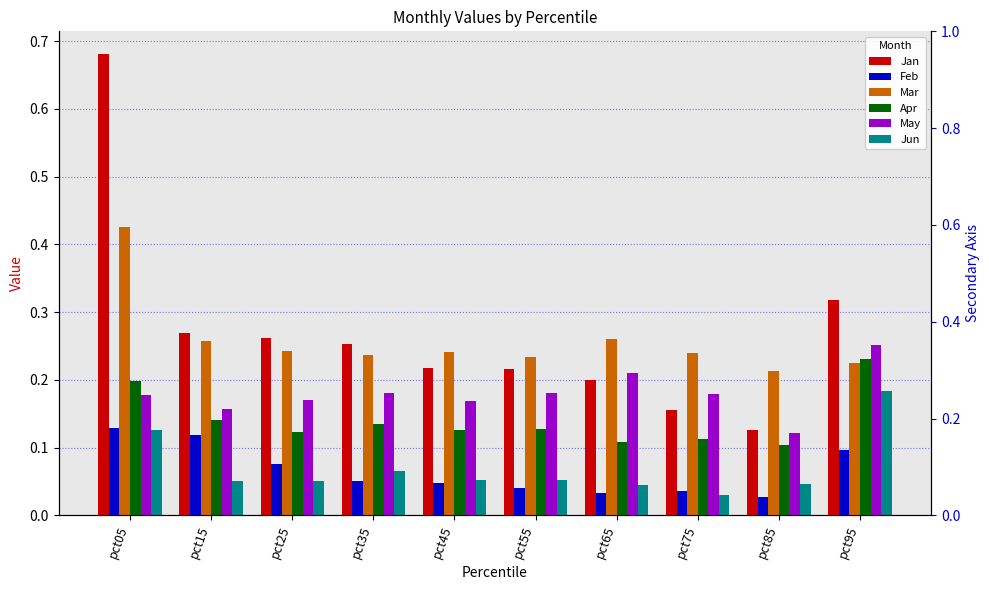

Rank the series by their maximum value, from highest to lowest.

Jan, Mar, May, Apr, Jun, Feb